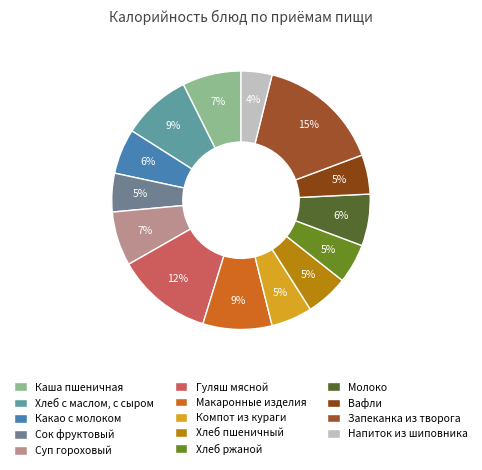

How many slices are in this pie chart?

14